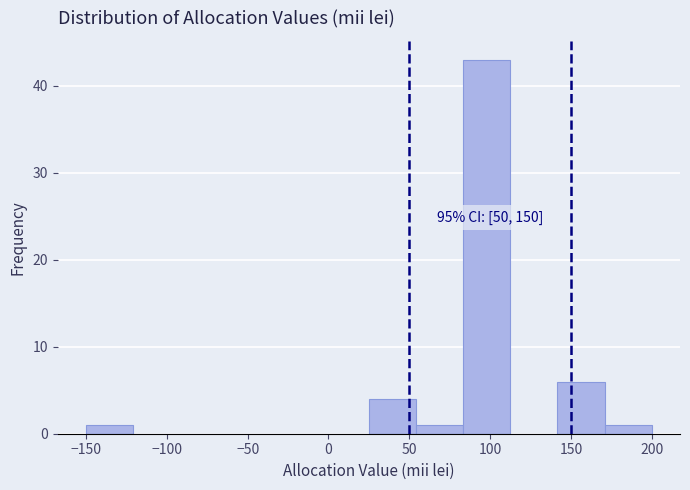

Over which range of the x-axis is the bar tallest?

85 to 115